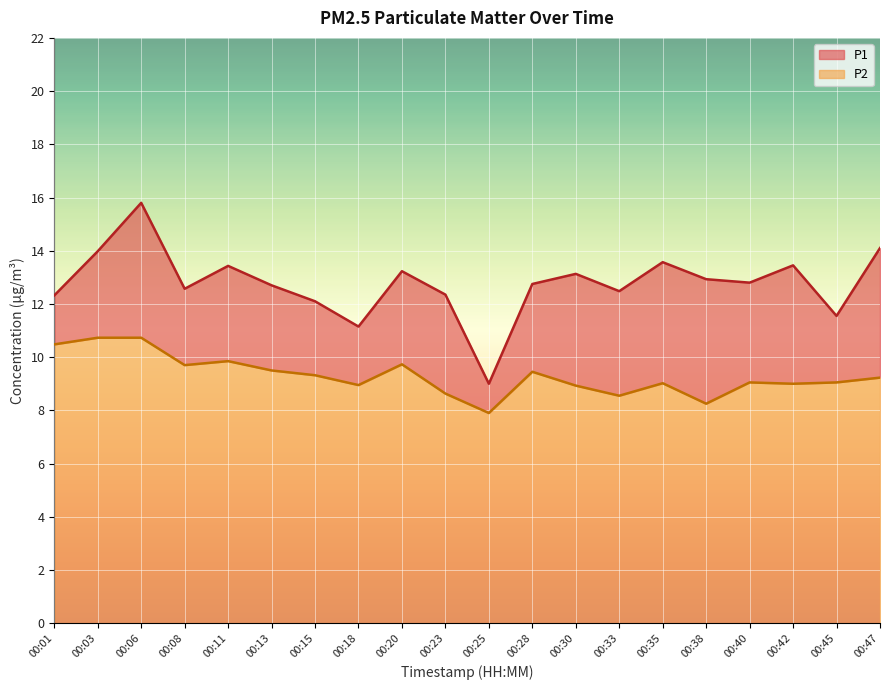

True or false: P2 has more than 1 interior local peaks.

True